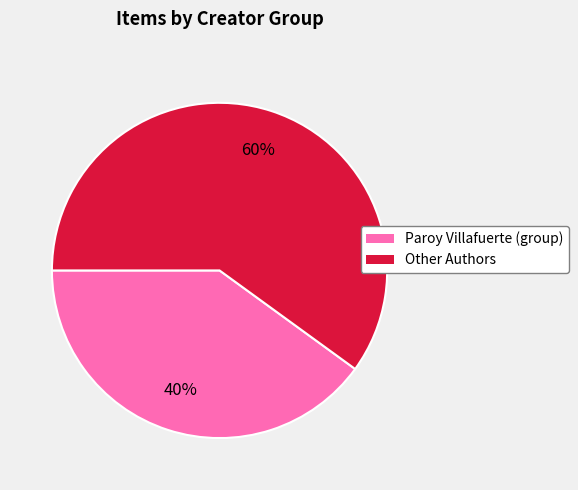

Is it true that Other Authors is 60% of the pie?

True